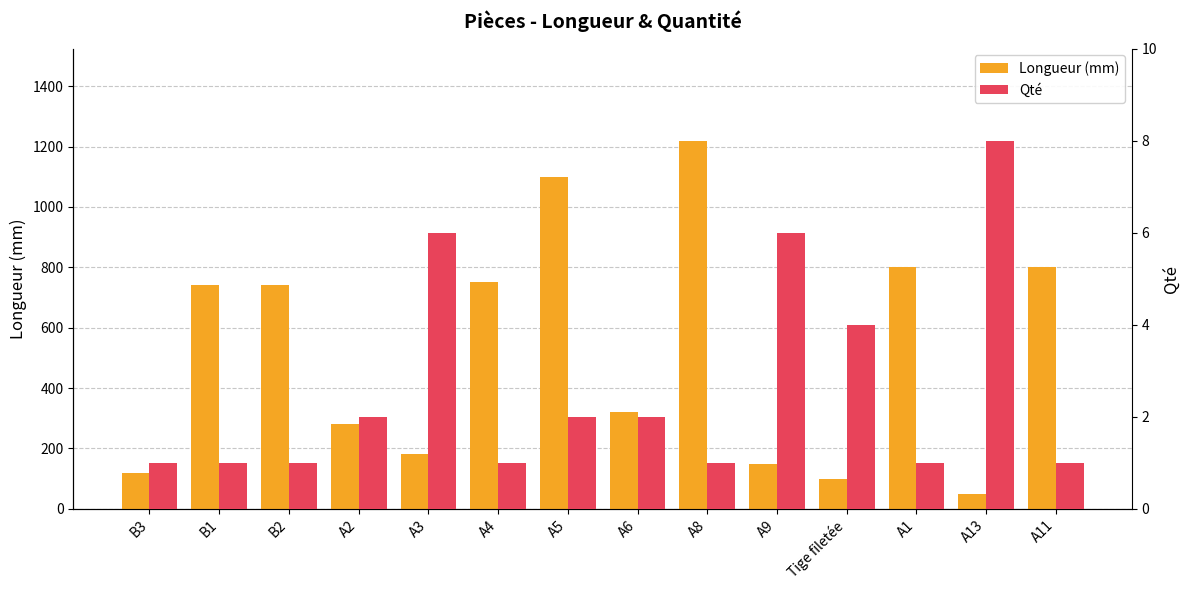

The value of Longueur (mm) at B2 is 740. True or false?

True